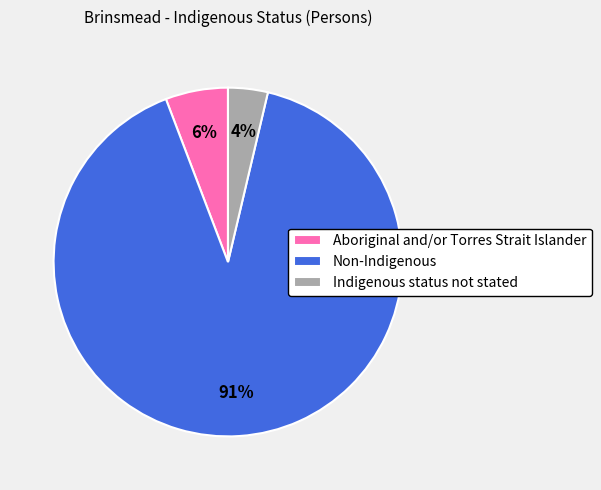

Which slice is the smallest?

Indigenous status not stated